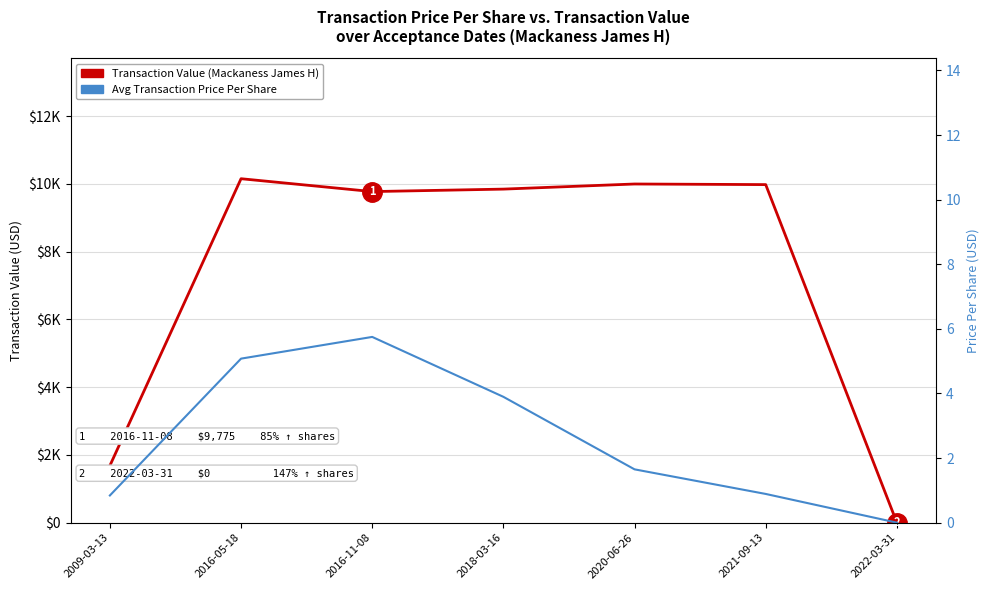

List the series in order of their overall mean, lowest first.

Transaction Price Per Share (USD), Transaction Value (USD)